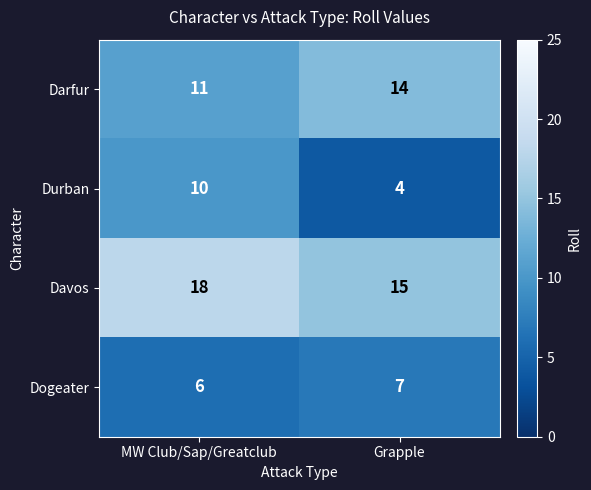

Reading left to right, list all the values displayed in this chart.

Darfur: MW Club/Sap/Greatclub=11	Grapple=14
Durban: MW Club/Sap/Greatclub=10	Grapple=4
Davos: MW Club/Sap/Greatclub=18	Grapple=15
Dogeater: MW Club/Sap/Greatclub=6	Grapple=7